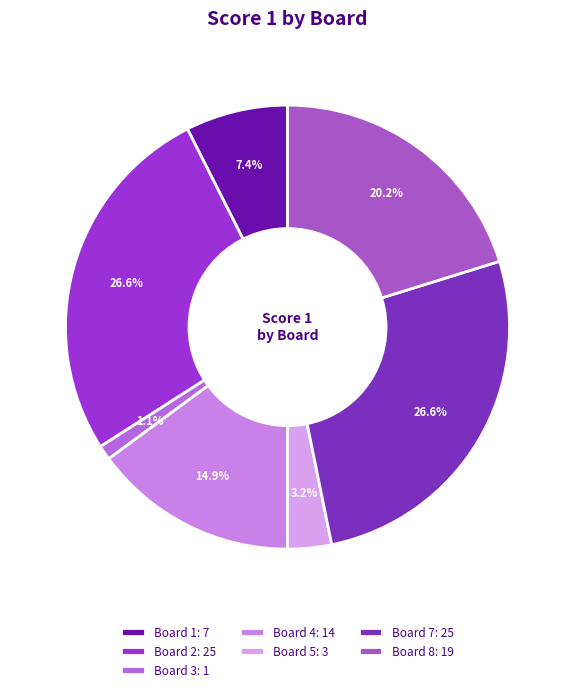

Which category has the biggest portion of the pie?

Board 2